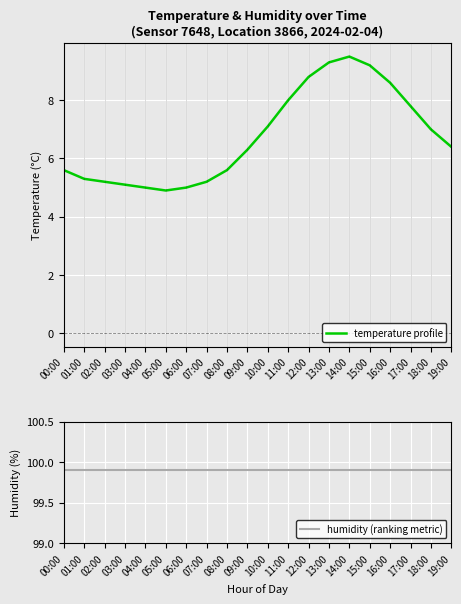

Which category has the highest value in the temperature series?

14:00